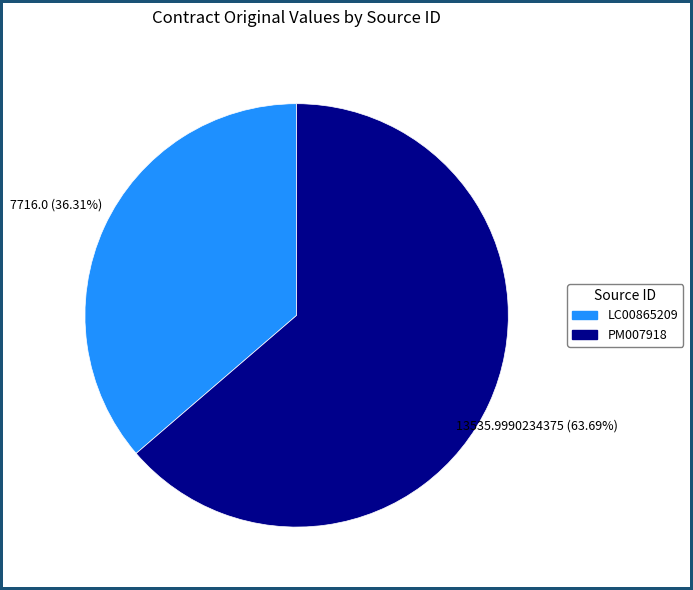

To the nearest percent, what is the difference between the largest and smallest slice percentages?

27%